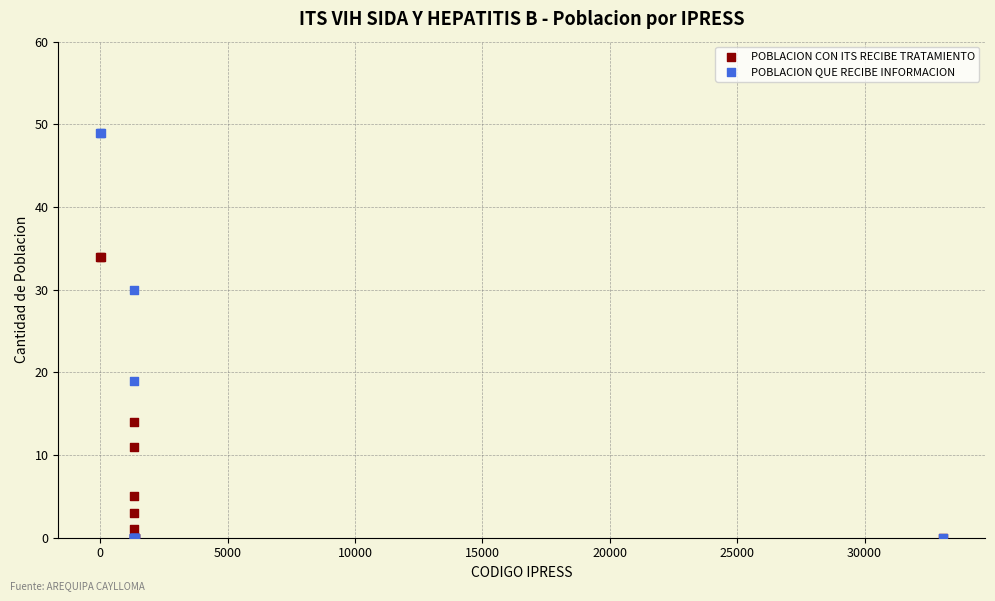

Which series has the widest spread of Y values?

POBLACION QUE RECIBE INFORMACION